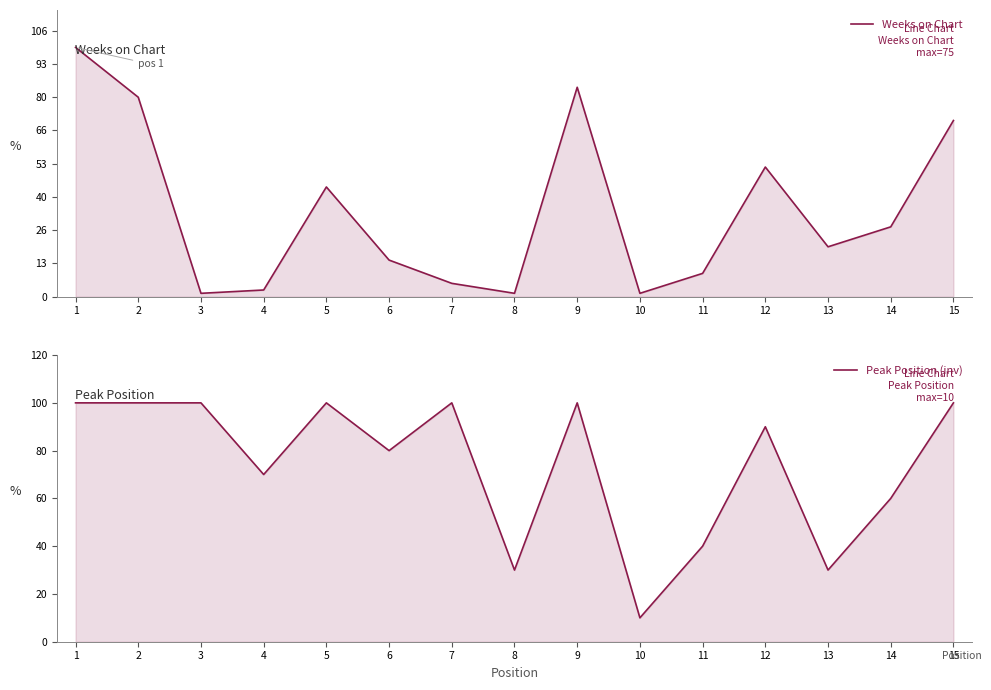

Rank the series by their average value, from highest to lowest.

Weeks on Chart, Peak Position (inv)